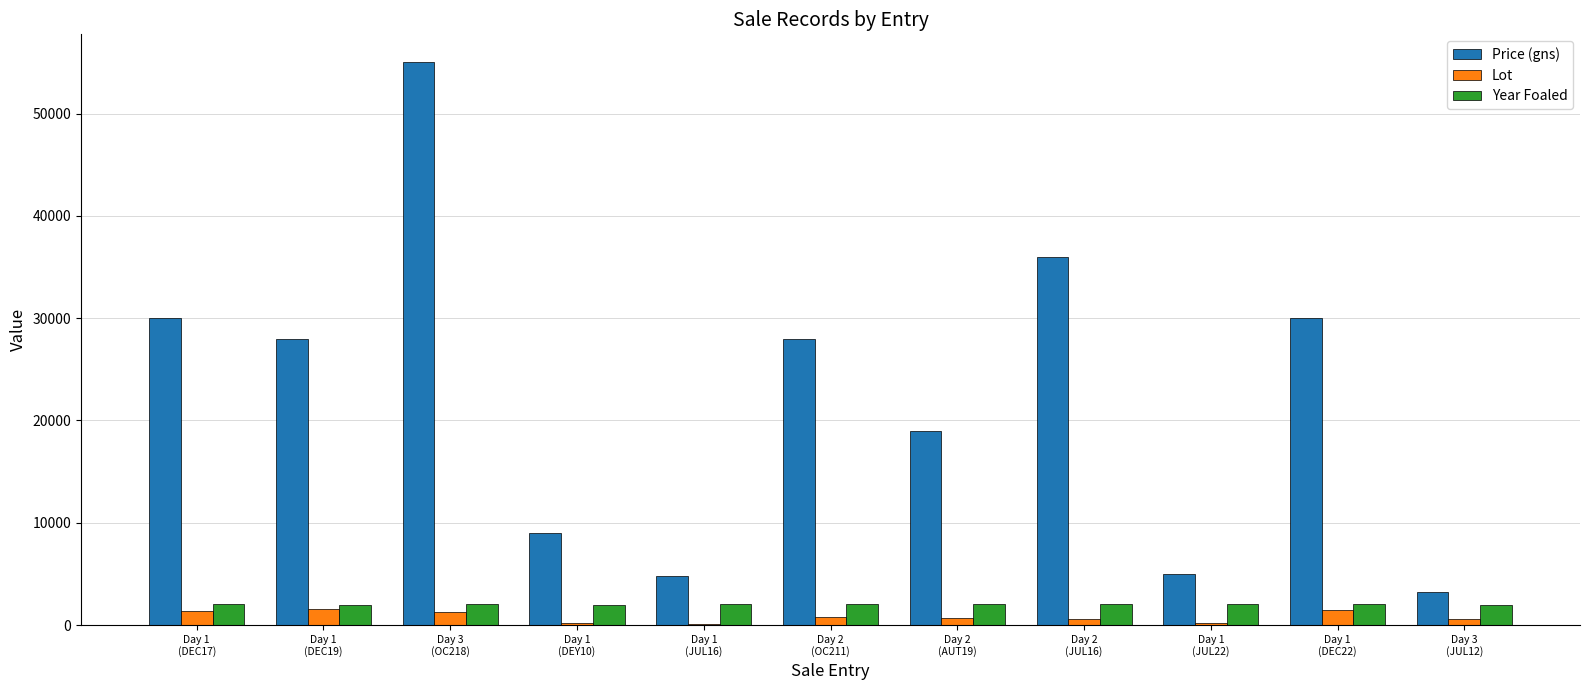

What is the average value of the Price (gns) series?

22545